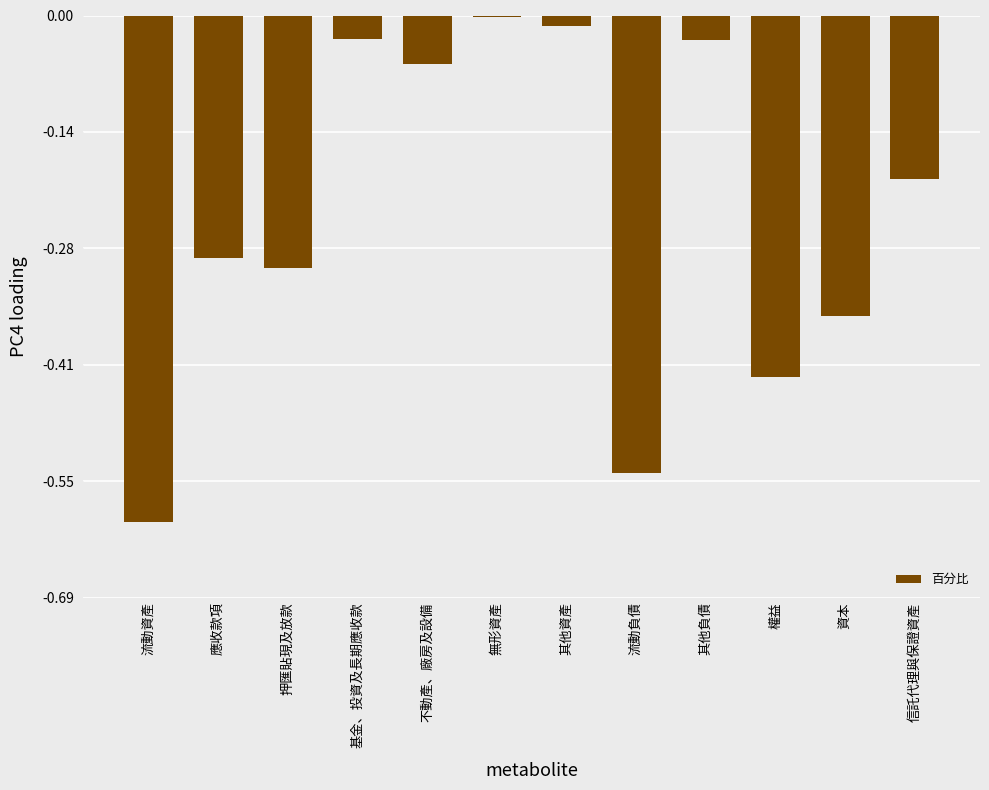

What is the difference between the values at 其他資產 and 應收款項?

27.5